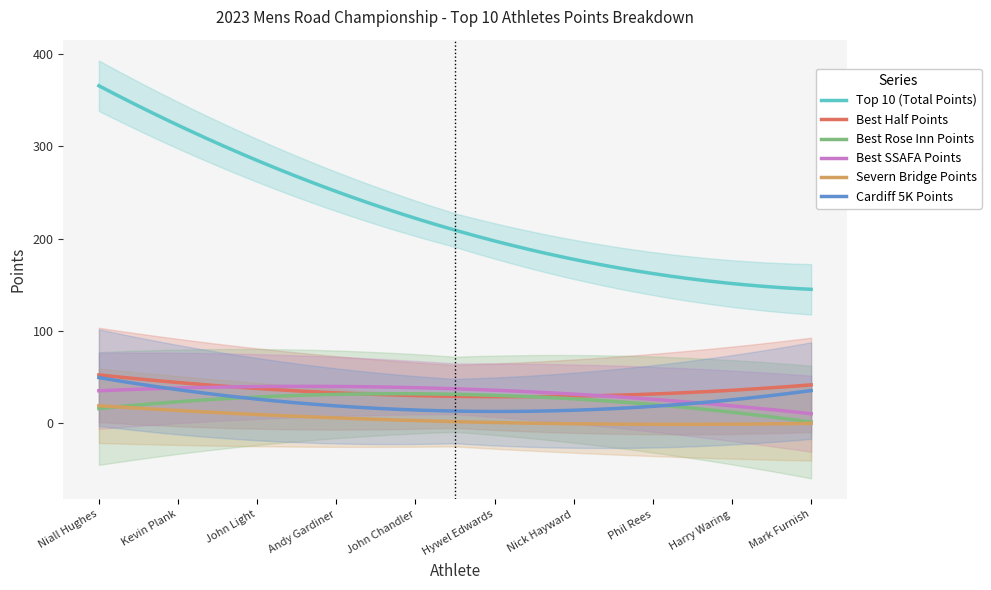

True or false: Best SSAFA Points and Severn Bridge Points intersect in this chart.

False